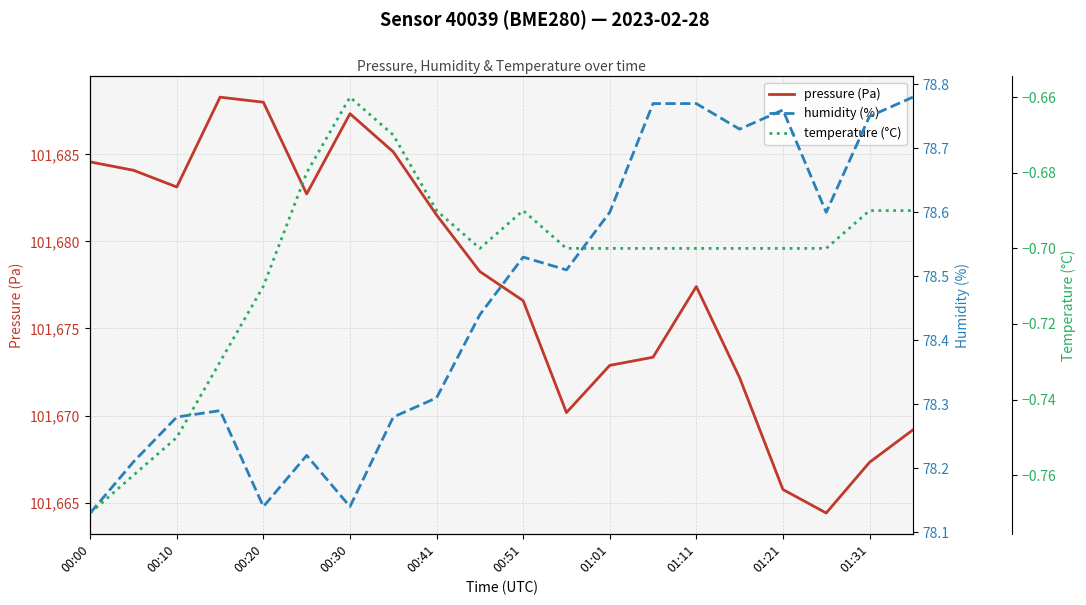

Where is humidity (%) nearest to the value 78?

00:00